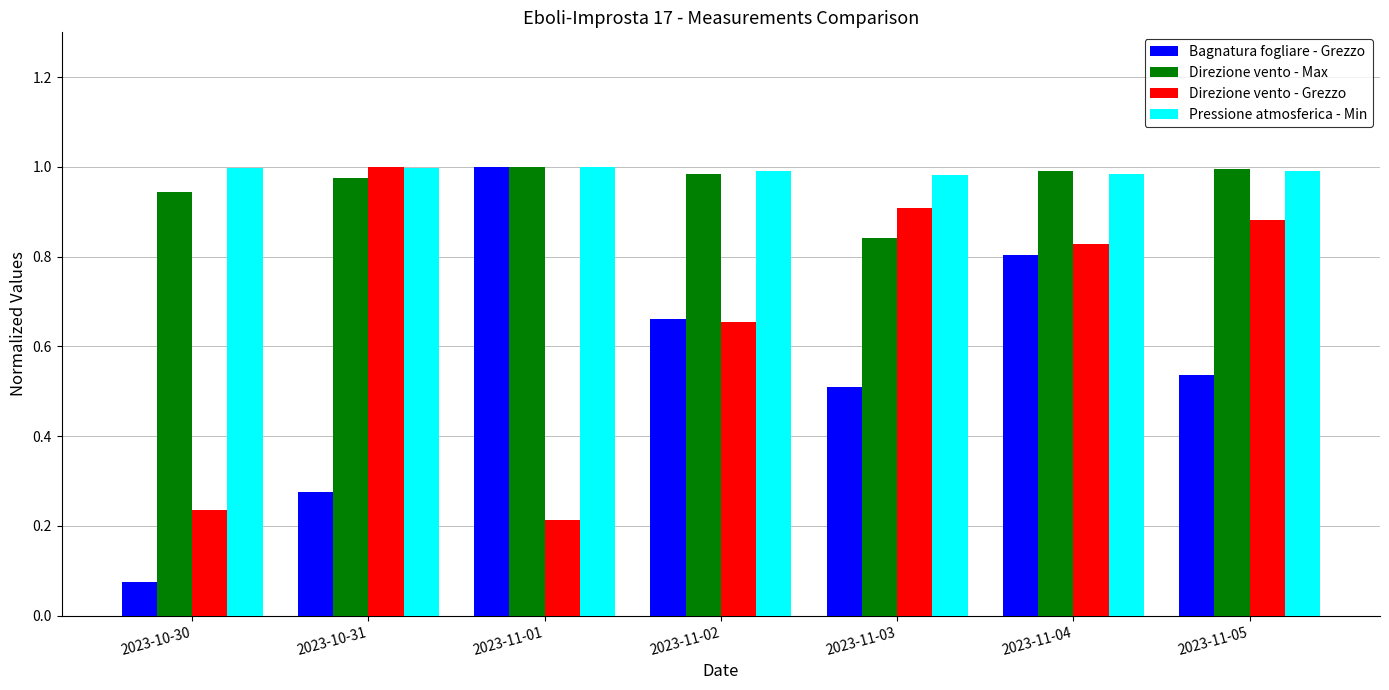

What is the label of the 3rd bar from the right?

2023-11-03